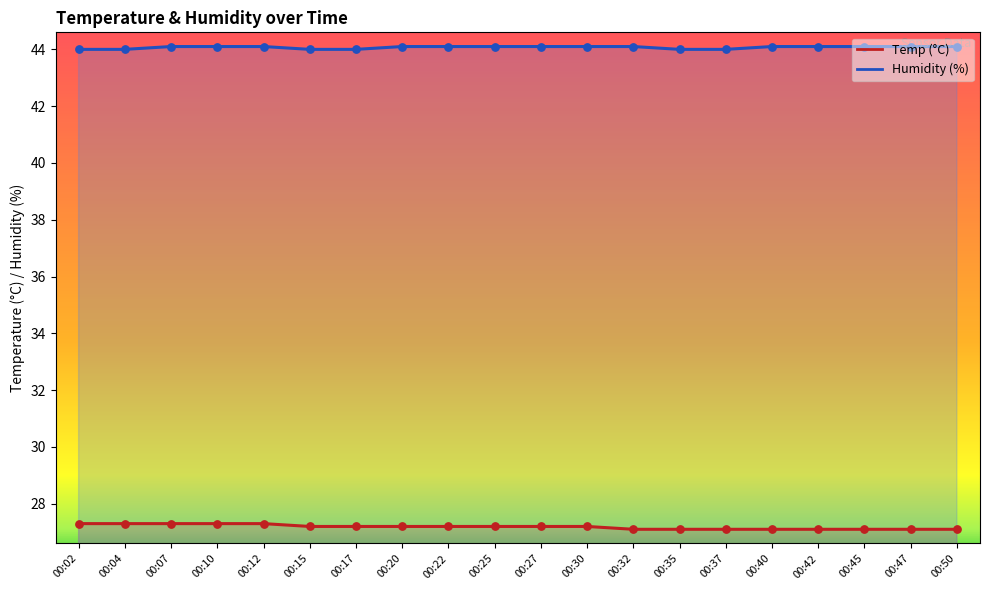

What is the total value across all series at 00:07?

71.4